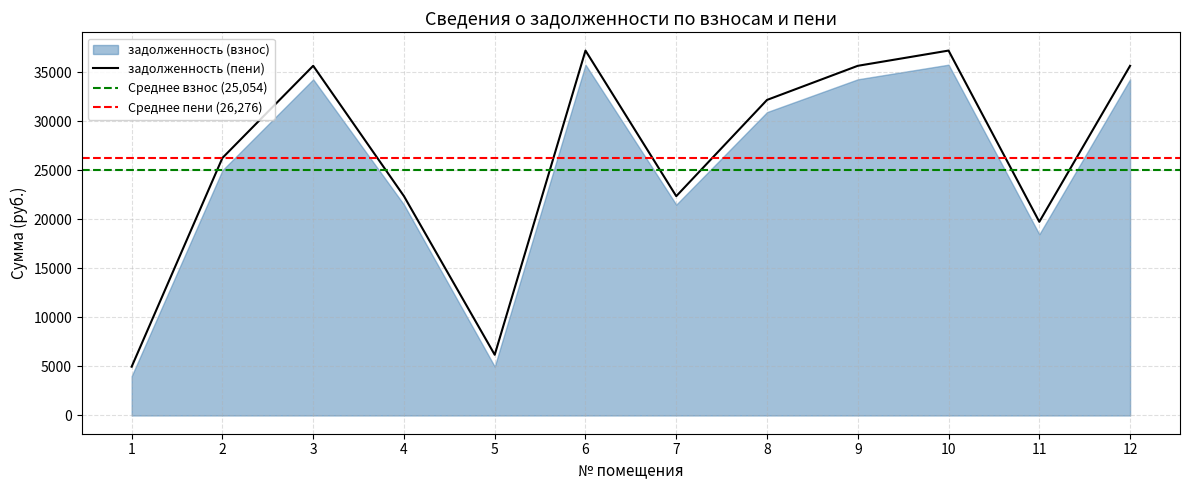

Which label corresponds to the smallest value in the chart?

1